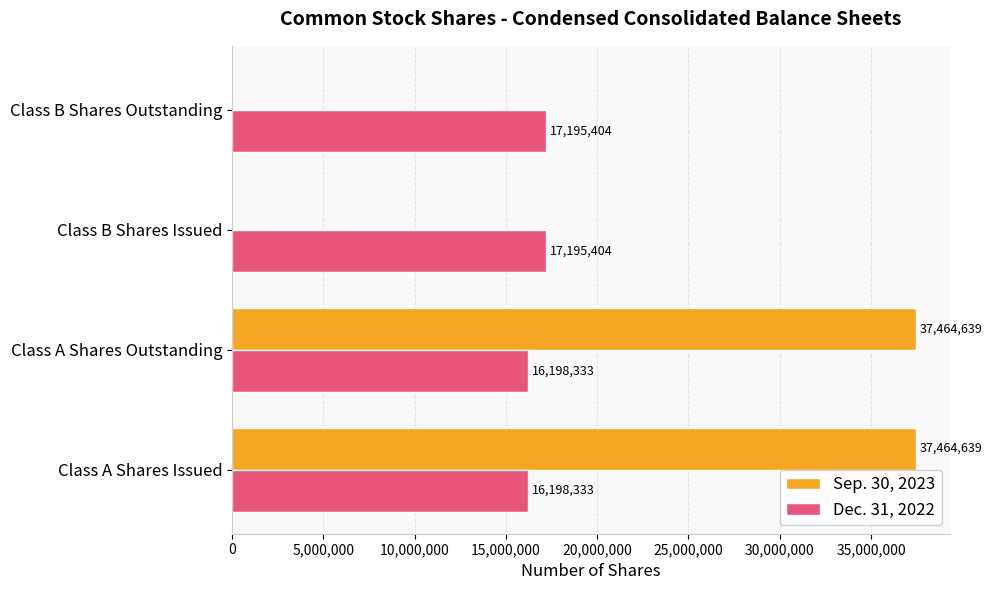

The value of Dec. 31, 2022 at Class A Shares Issued is 9446352. True or false?

False